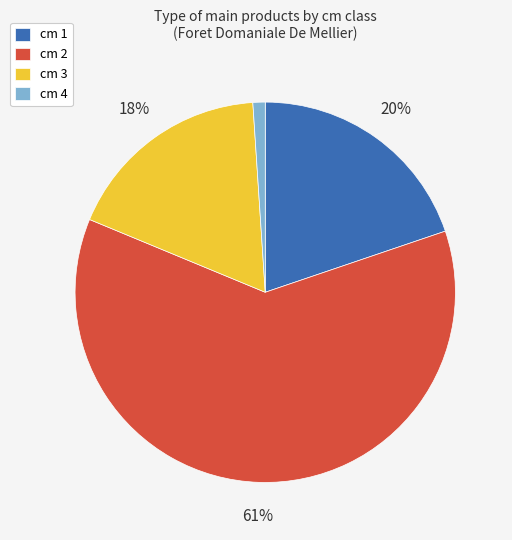

Is there any slice that represents more than half of the pie?

Yes